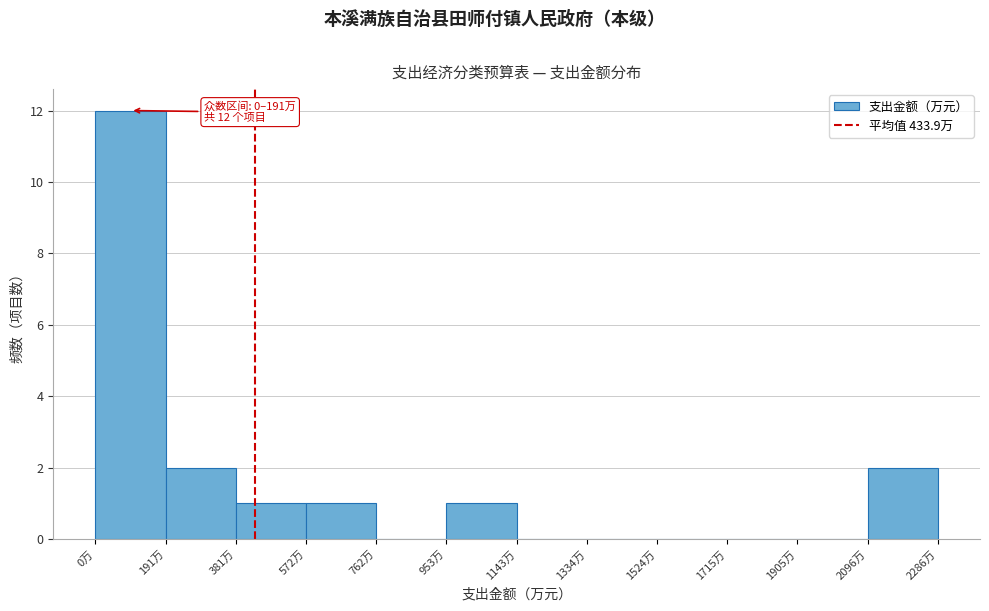

Over which range of the x-axis is the bar tallest?

0 to 200